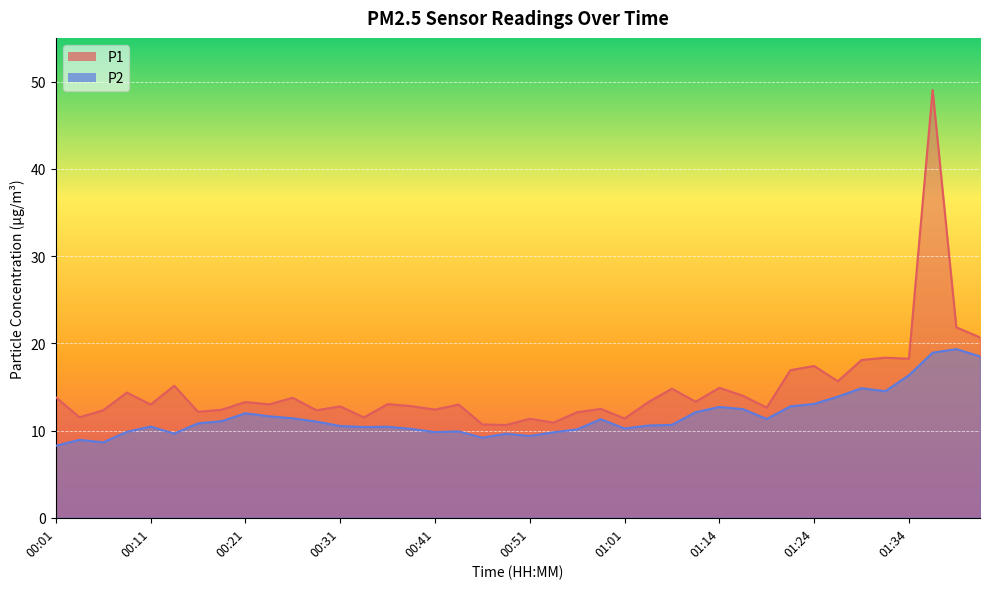

True or false: P2 and P1 intersect in this chart.

False